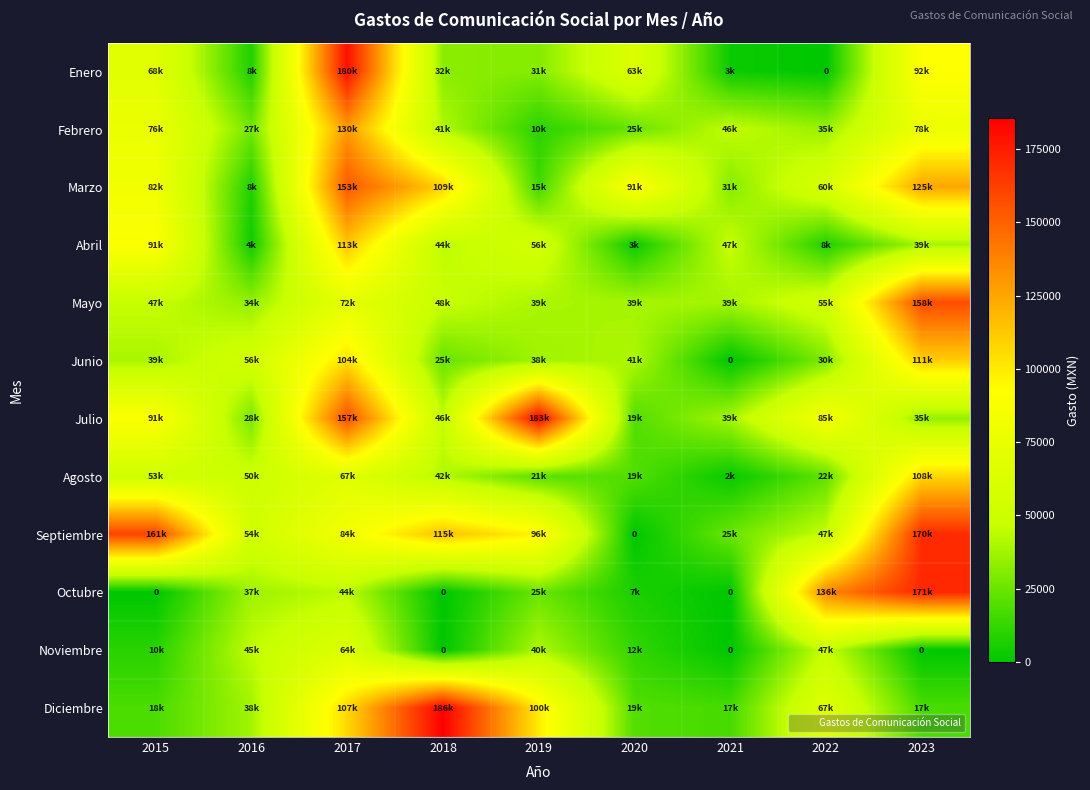

Which series has the largest total across all categories?

Septiembre